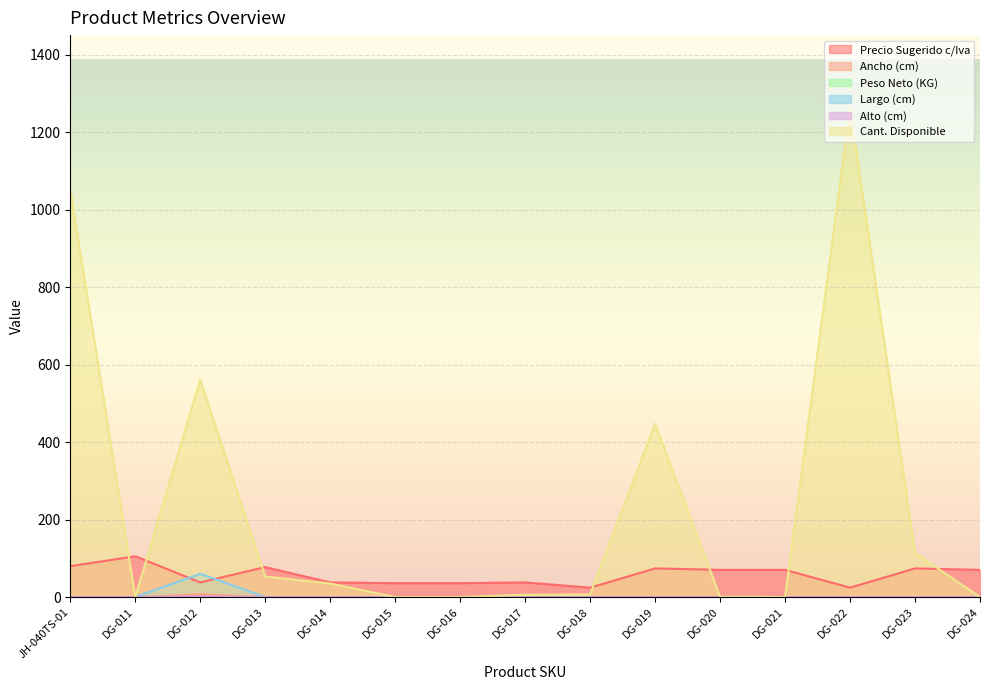

True or false: Ancho (cm) and Cant. Disponible cross at least once.

False